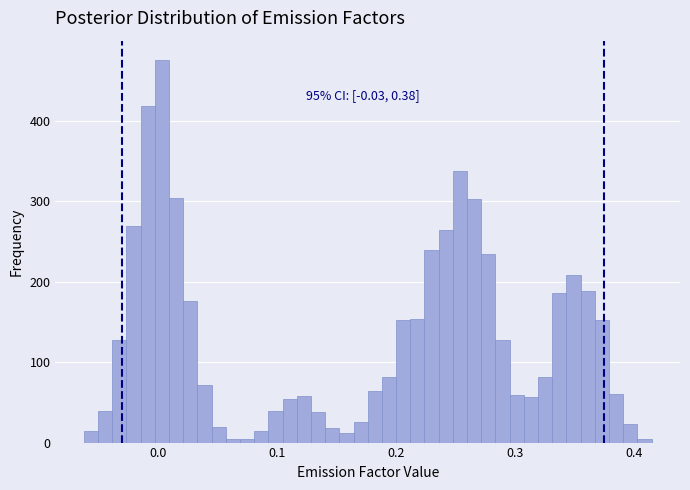

Around what value on the x-axis is the tallest bar? Give the approximate position of its centre, as read against the axis.

0.00